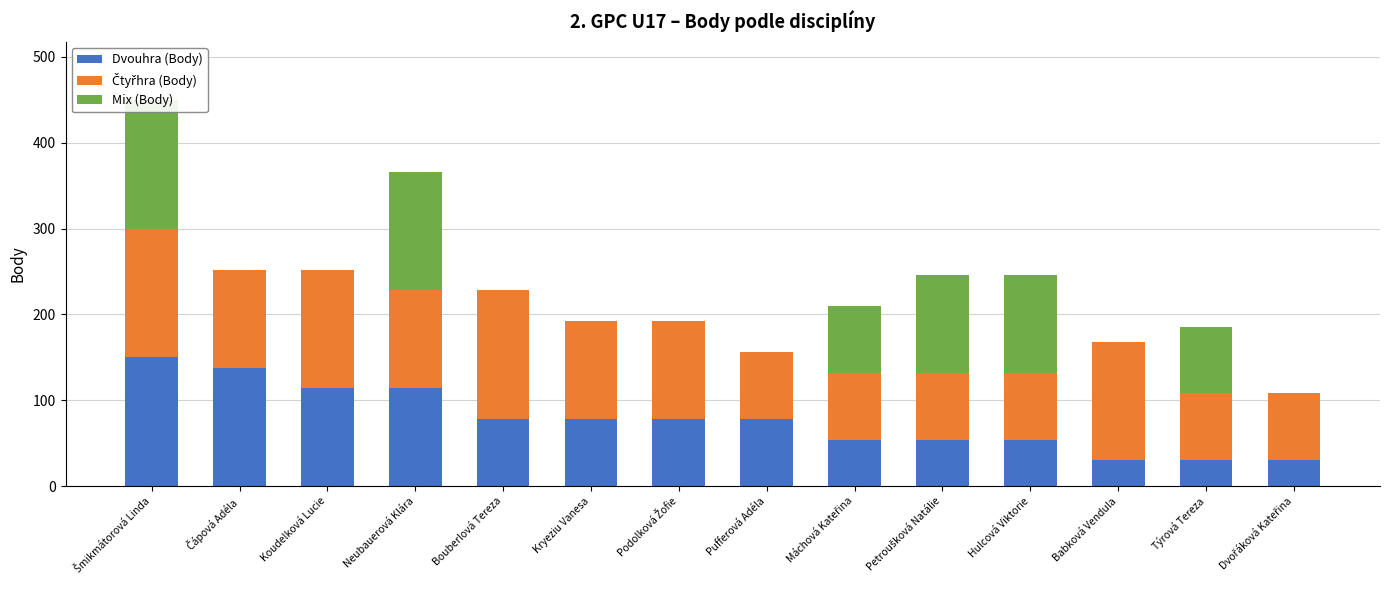

What is the spread (max minus min) of values at Máchová Kateřina?

24